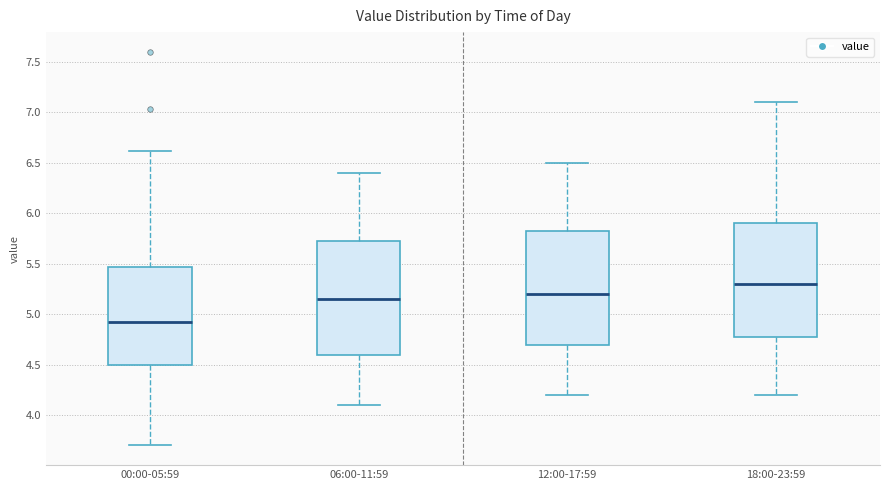

Reading left to right, read every box against the y-axis: the position of its median line, the range the box covers, and the ends of its whiskers. The values are not printed on the chart, so give them approximately, as read against the axis.

00:00-05:59: median 4.95, box 4.50 to 5.45, whiskers 3.70 to 6.60
06:00-11:59: median 5.15, box 4.60 to 5.75, whiskers 4.10 to 6.40
12:00-17:59: median 5.20, box 4.70 to 5.85, whiskers 4.20 to 6.50
18:00-23:59: median 5.30, box 4.80 to 5.90, whiskers 4.20 to 7.10